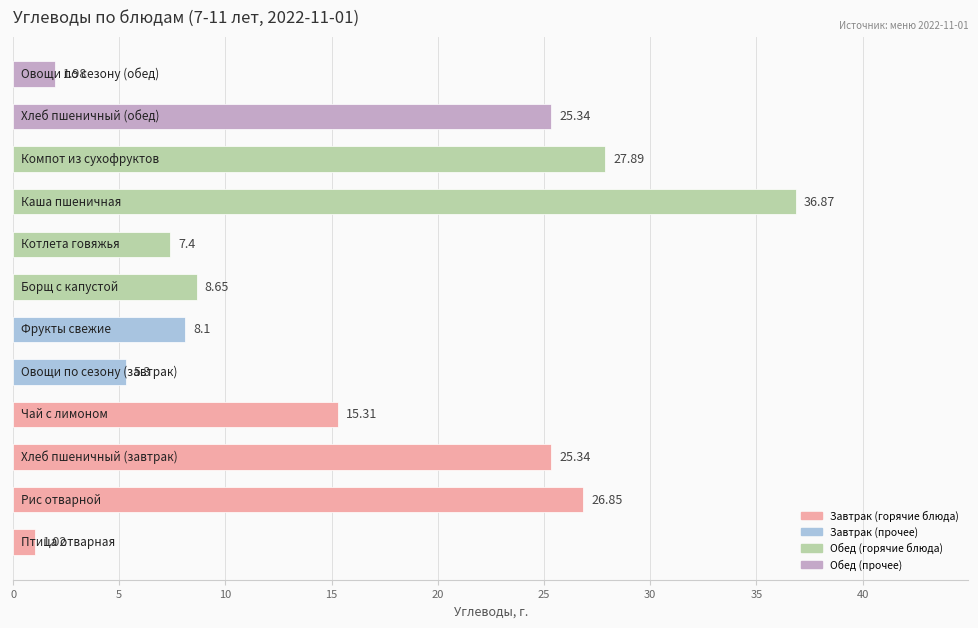

How many bars are there in total?

12